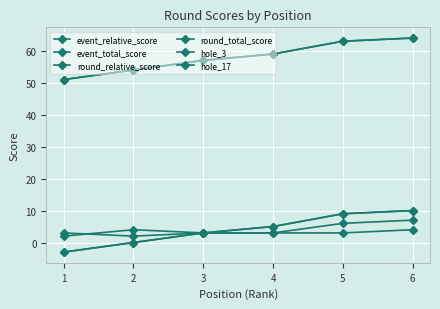

What is the difference between the event_relative_score values at 5 and 4?

4